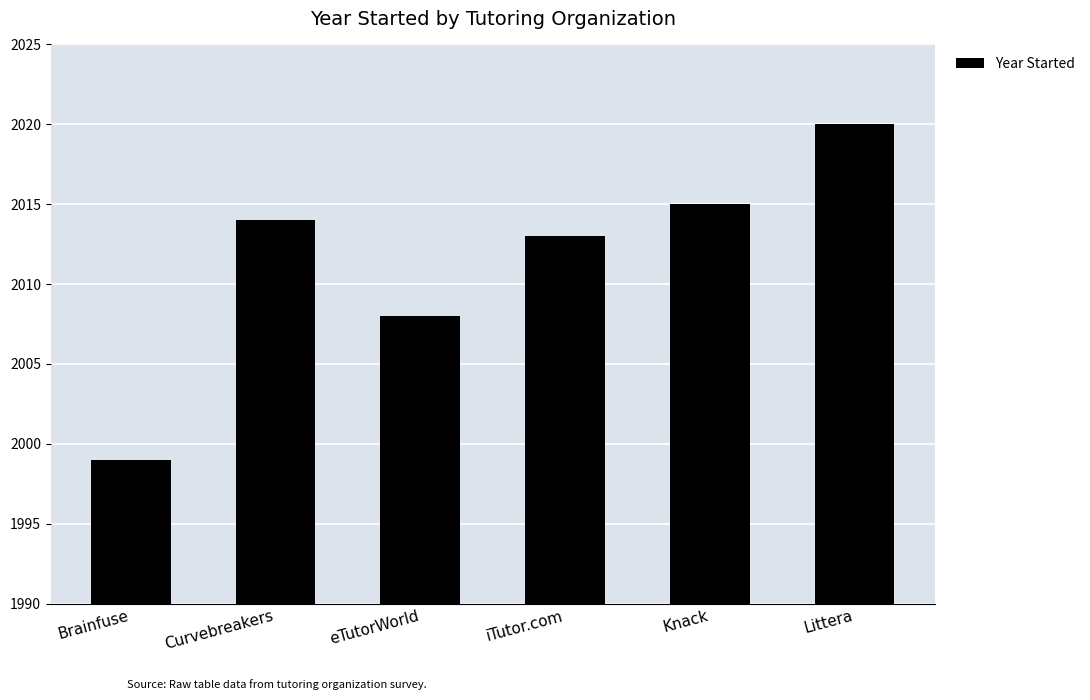

What value does the data have at Littera?

2020